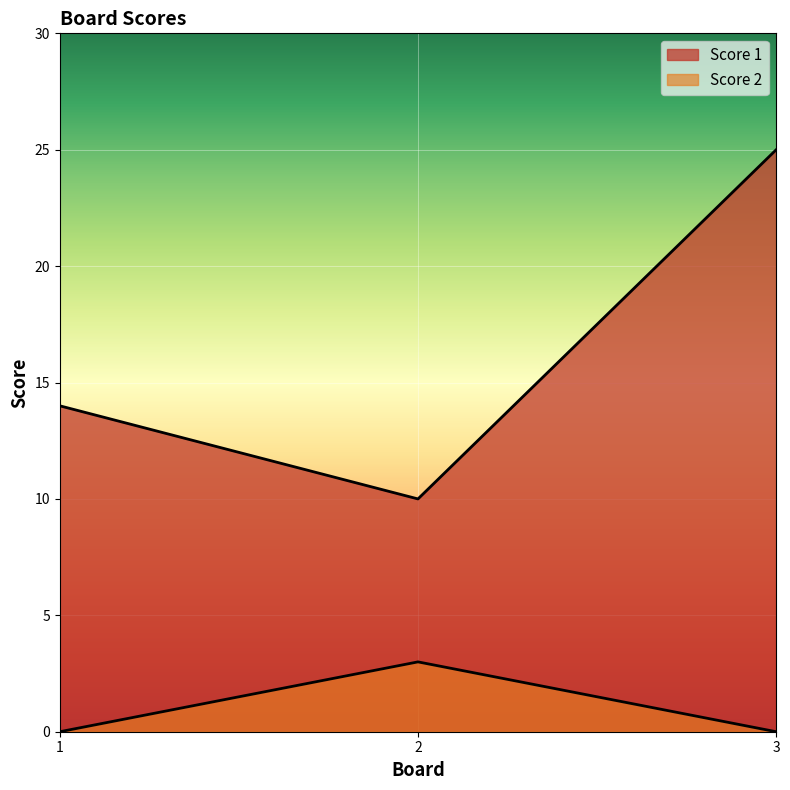

Which category has the lowest value across all series?

1